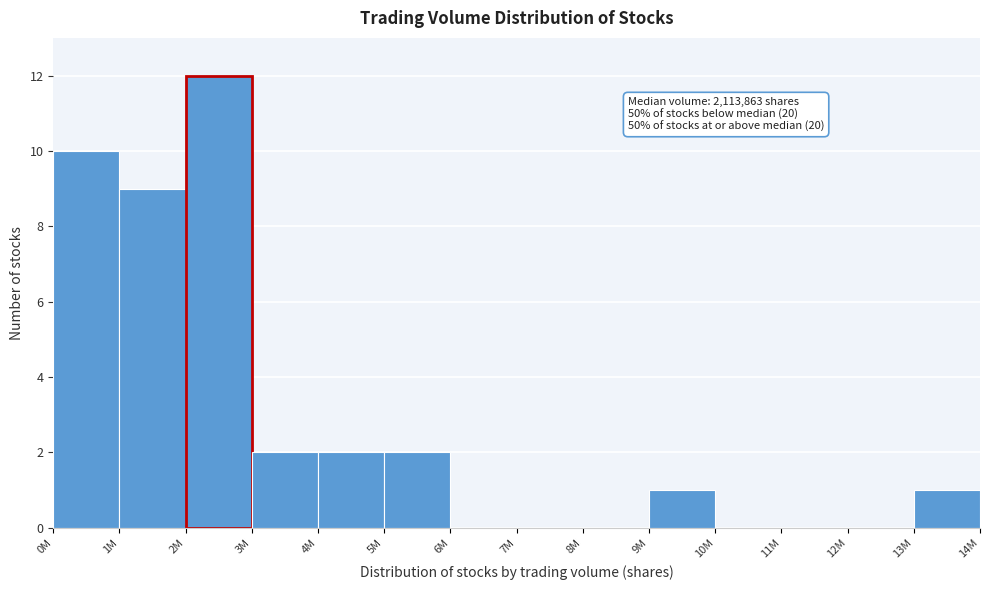

Reading left to right, extract all data points from this chart.

0M=10	1M=9	2M=12	3M=2	4M=2	5M=2	6M=0	7M=0	8M=0	9M=1	10M=0	11M=0	12M=0	13M=1